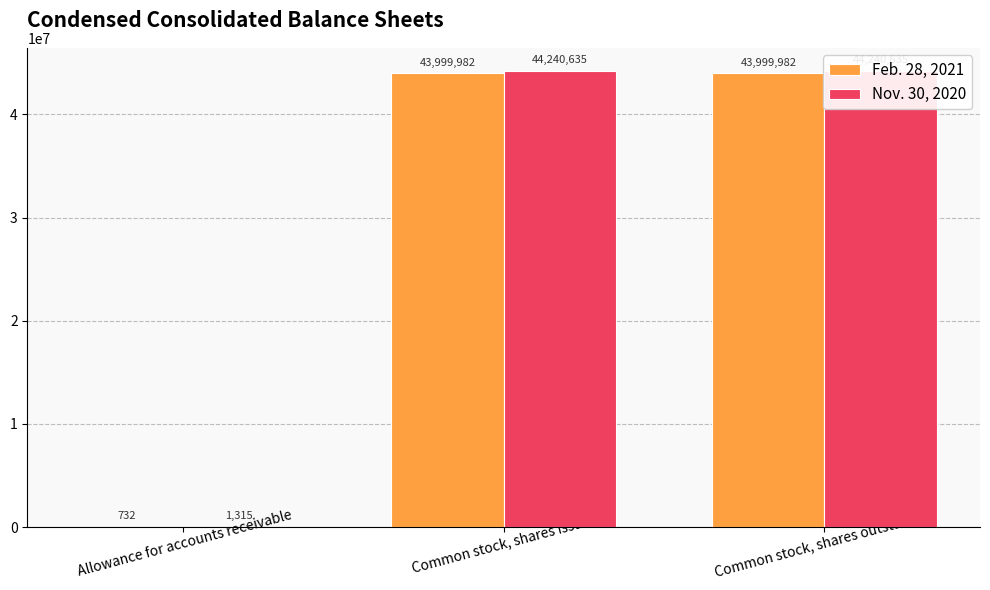

What is the total value across all series at Allowance for accounts receivable?

2047